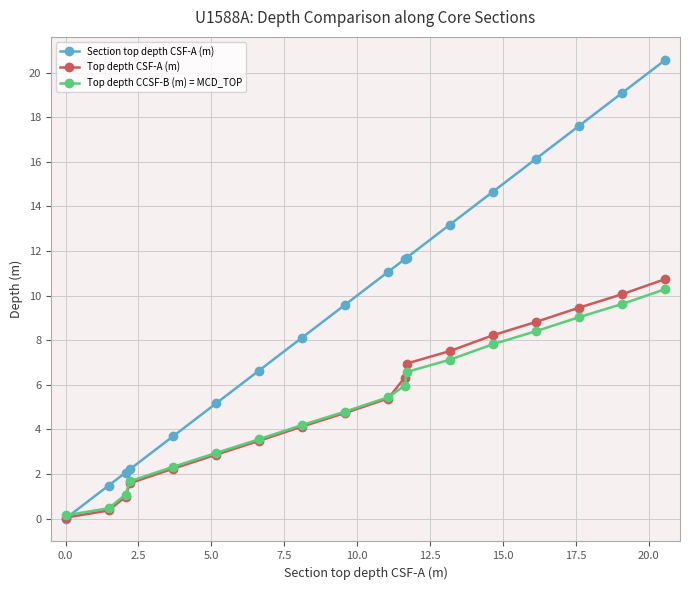

After their last crossing, which series has the higher values: Top depth CCSF-B (m) = MCD_TOP or Top depth CSF-A (m)?

Top depth CSF-A (m)